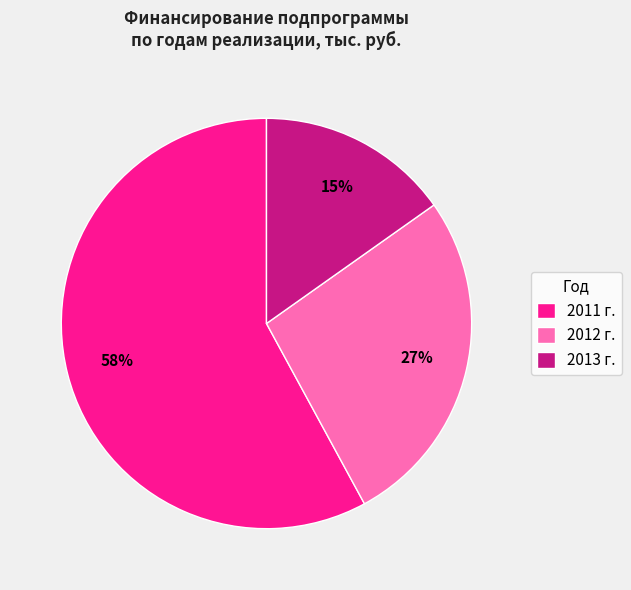

What percentage is the 2011 г. slice, to the nearest percent?

58%